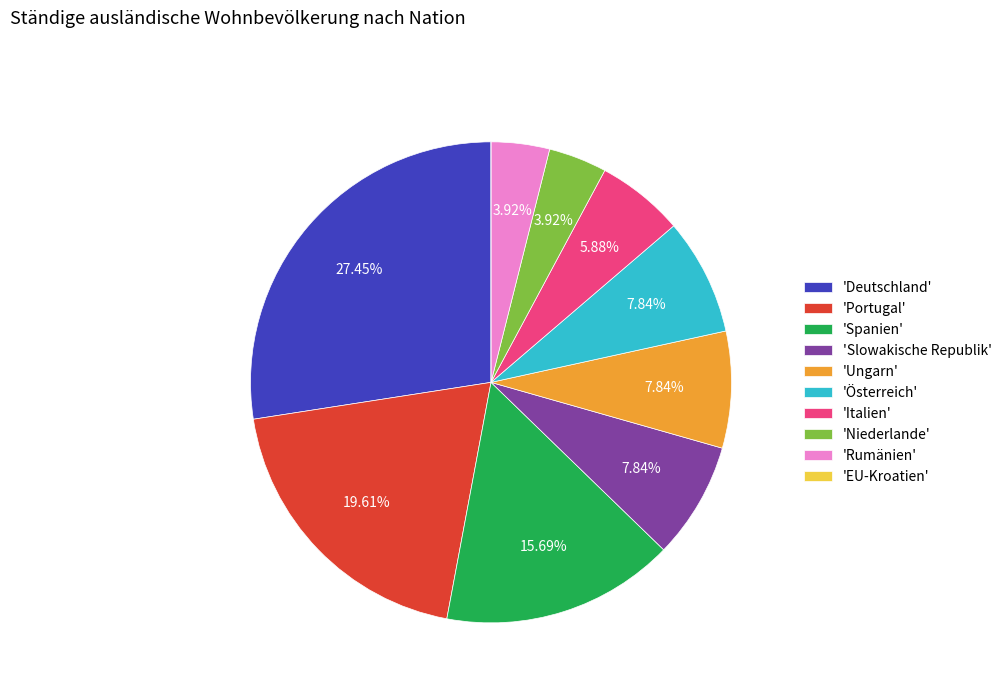

Between 'Deutschland' and 'Slowakische Republik', which is larger?

'Deutschland'